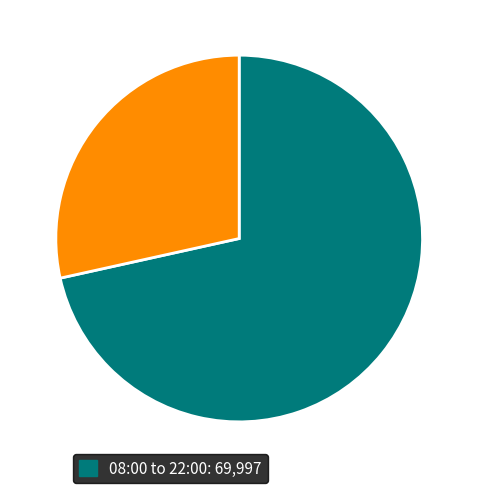

Is there any slice that represents more than half of the pie?

Yes